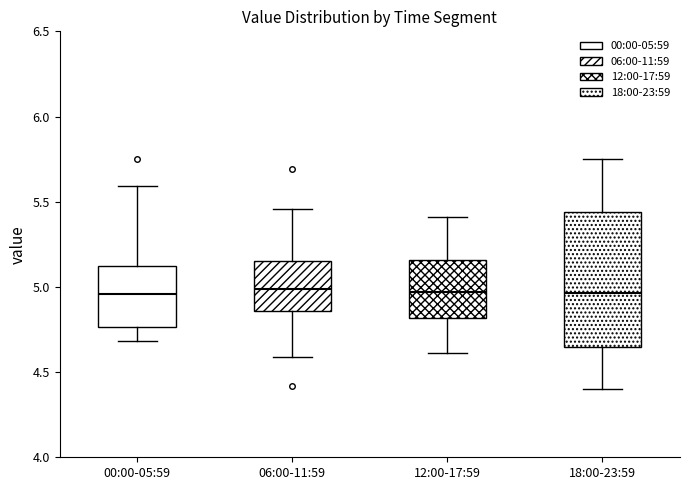

Reading left to right, read every box against the y-axis: the position of its median line, the range the box covers, and the ends of its whiskers. The values are not printed on the chart, so give them approximately, as read against the axis.

00:00-05:59: median 4.95, box 4.75 to 5.10, whiskers 4.70 to 5.60
06:00-11:59: median 5.00, box 4.85 to 5.15, whiskers 4.60 to 5.45
12:00-17:59: median 4.95, box 4.80 to 5.15, whiskers 4.60 to 5.40
18:00-23:59: median 4.95, box 4.65 to 5.45, whiskers 4.40 to 5.75